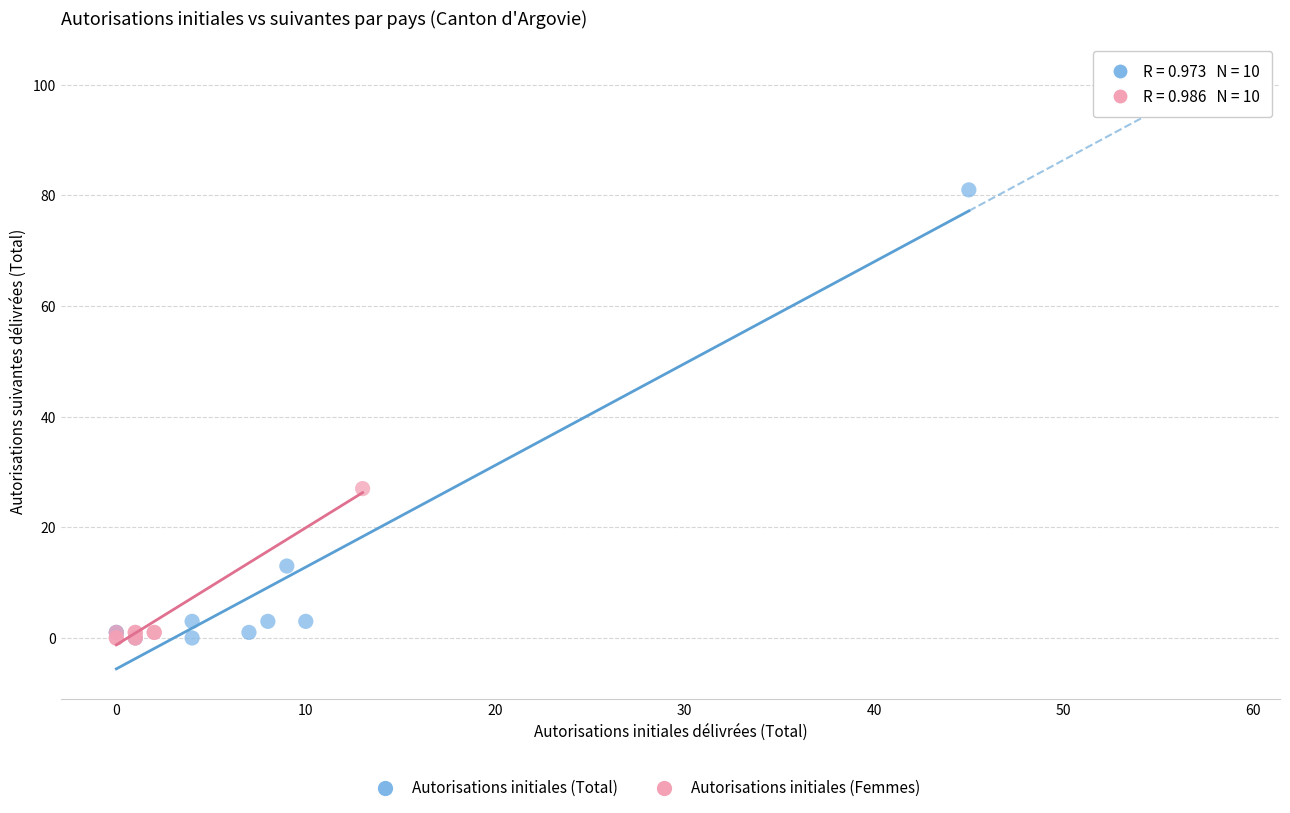

Which series has the widest spread of Y values?

Autorisations initiales (Total)